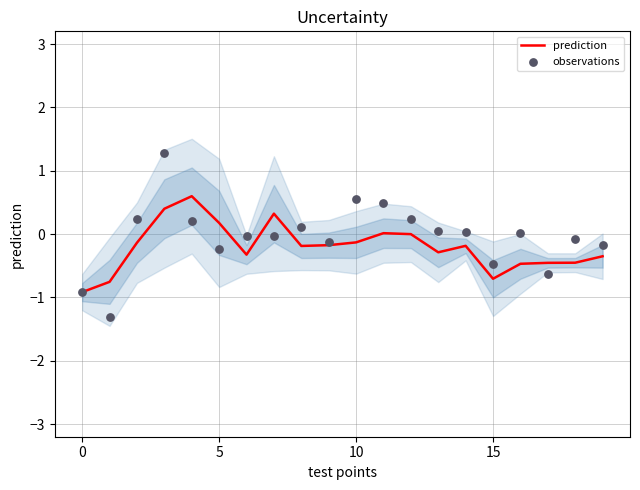

What is the total value across all series at 7?

0.3